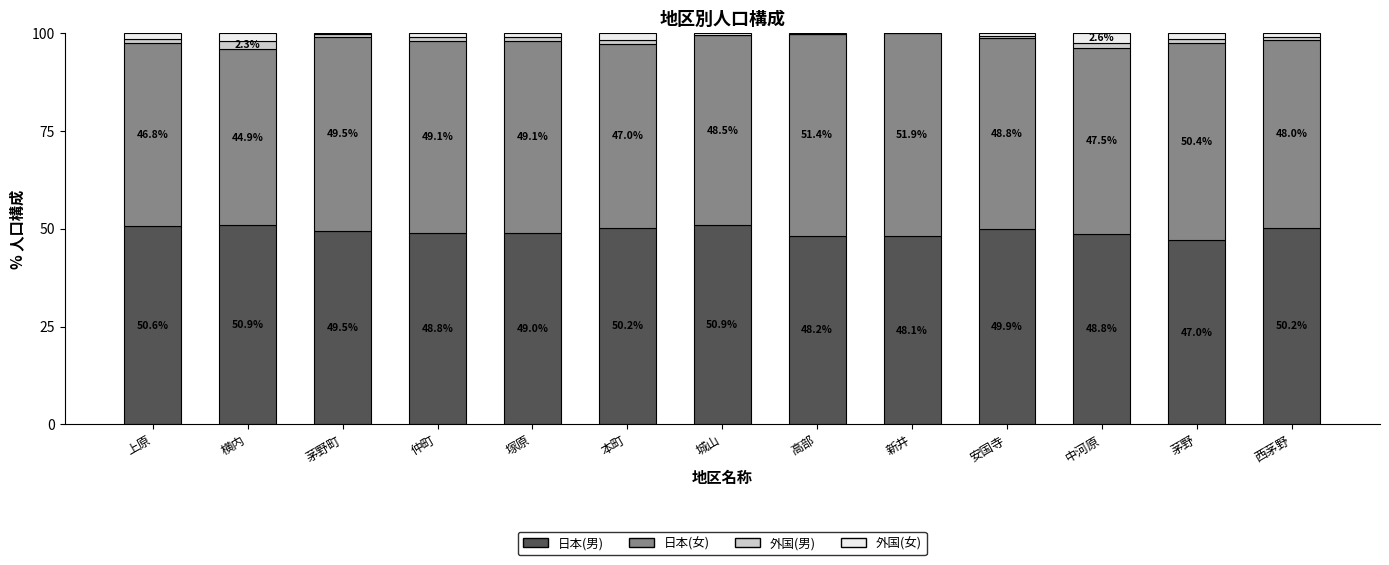

At which label is 日本(男) closest to 48?

新井